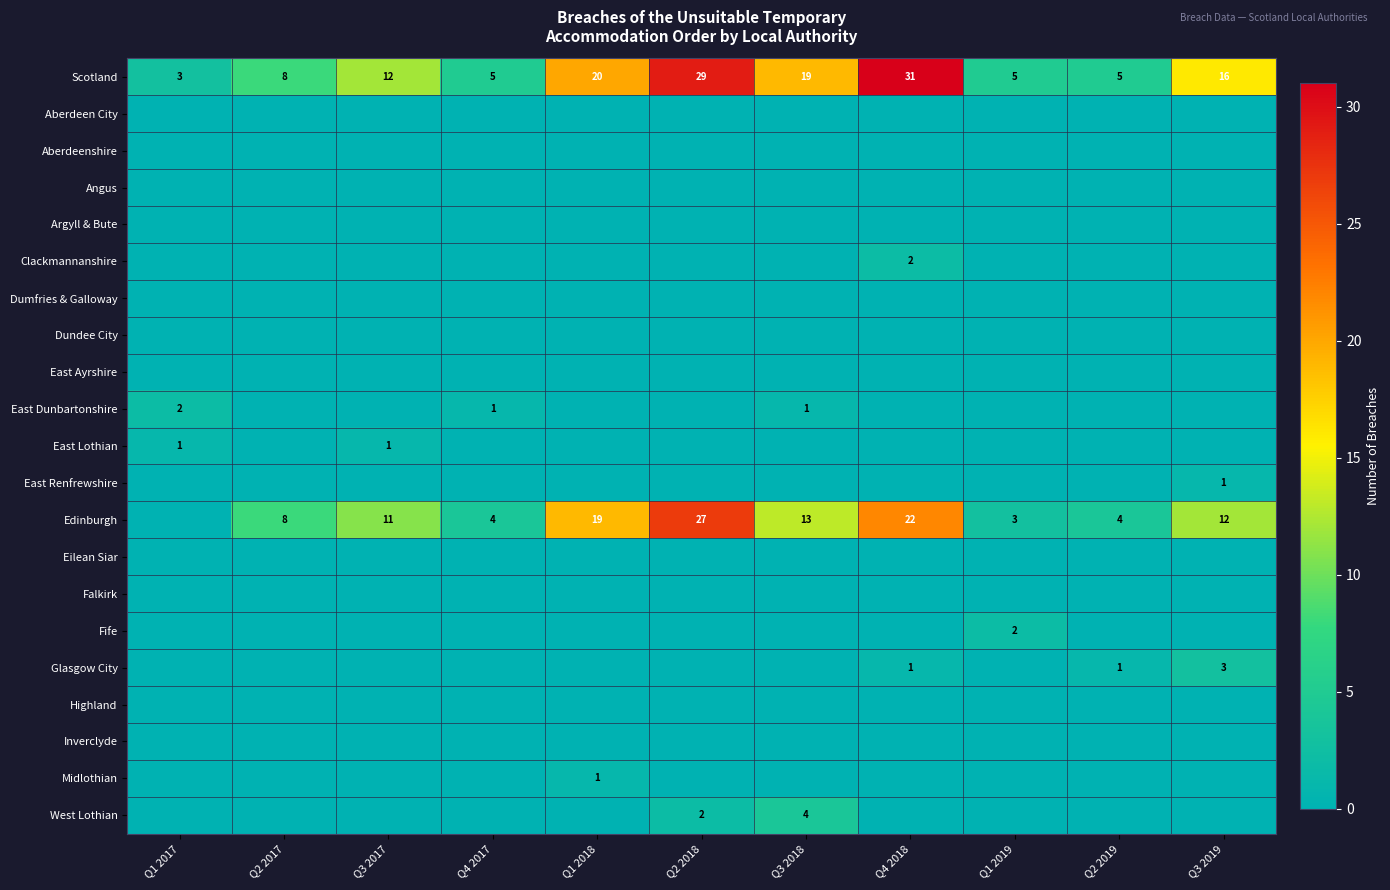

At how many categories does at least one series exceed 28?

2